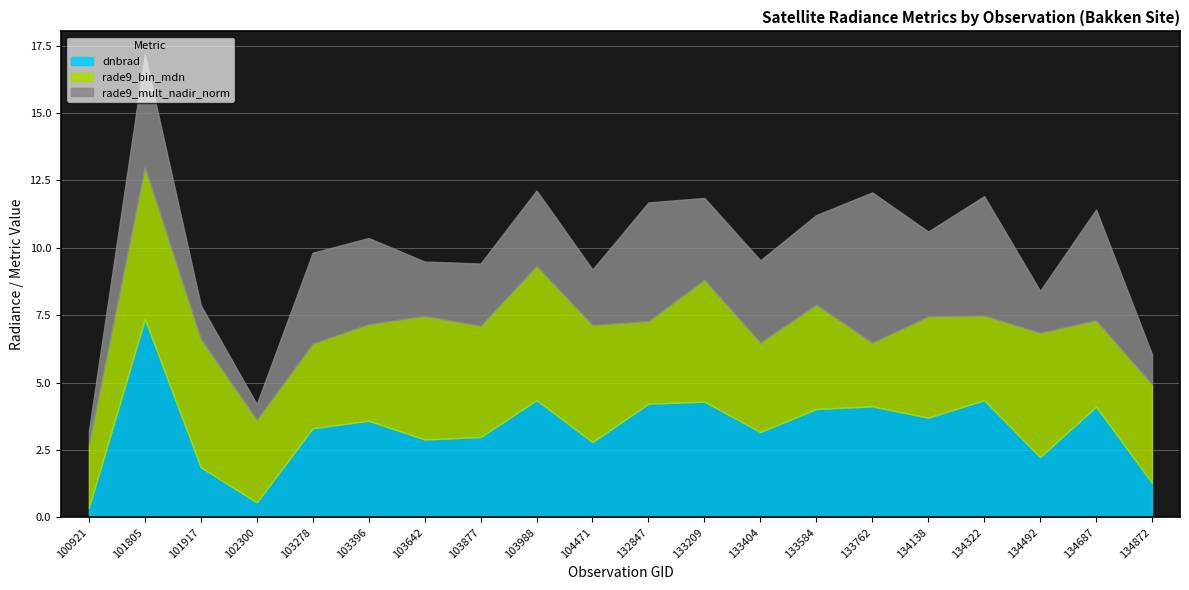

List the series in order of their overall mean, highest first.

rade9_bin_mdn, dnbrad, rade9_mult_nadir_norm